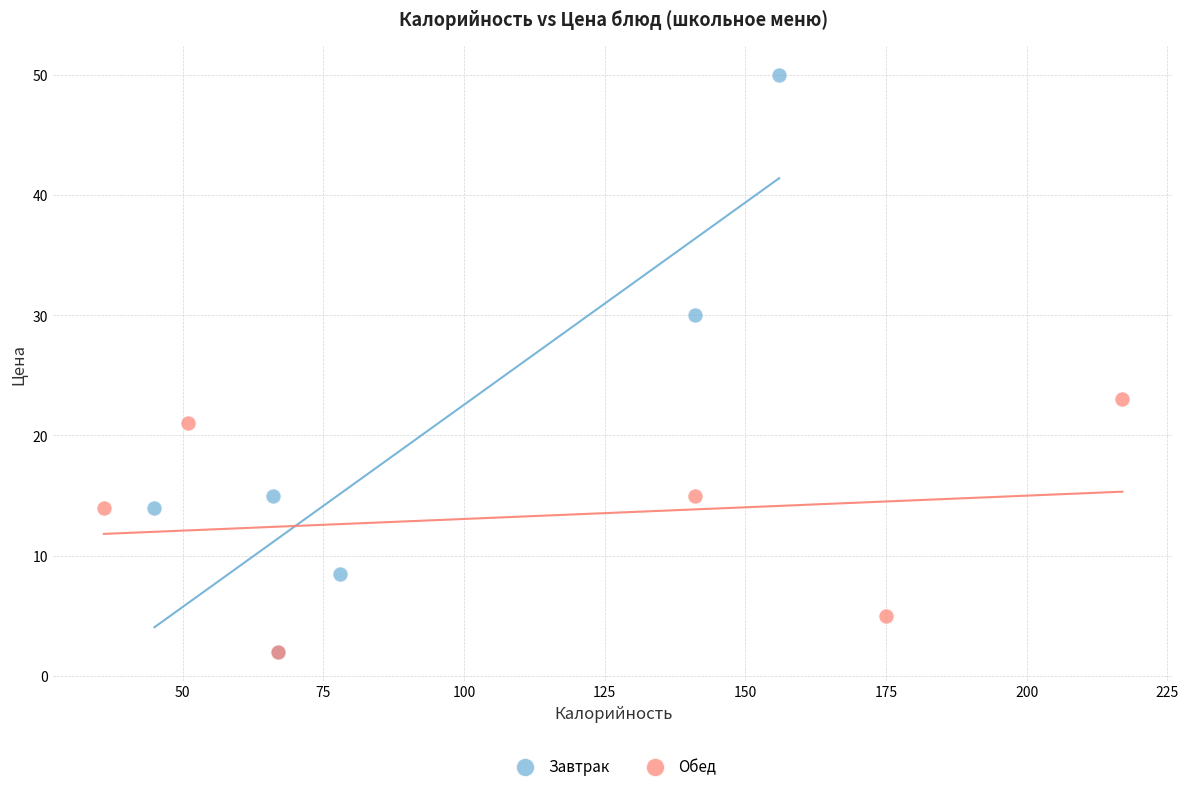

Which series contains the highest Y value?

Завтрак